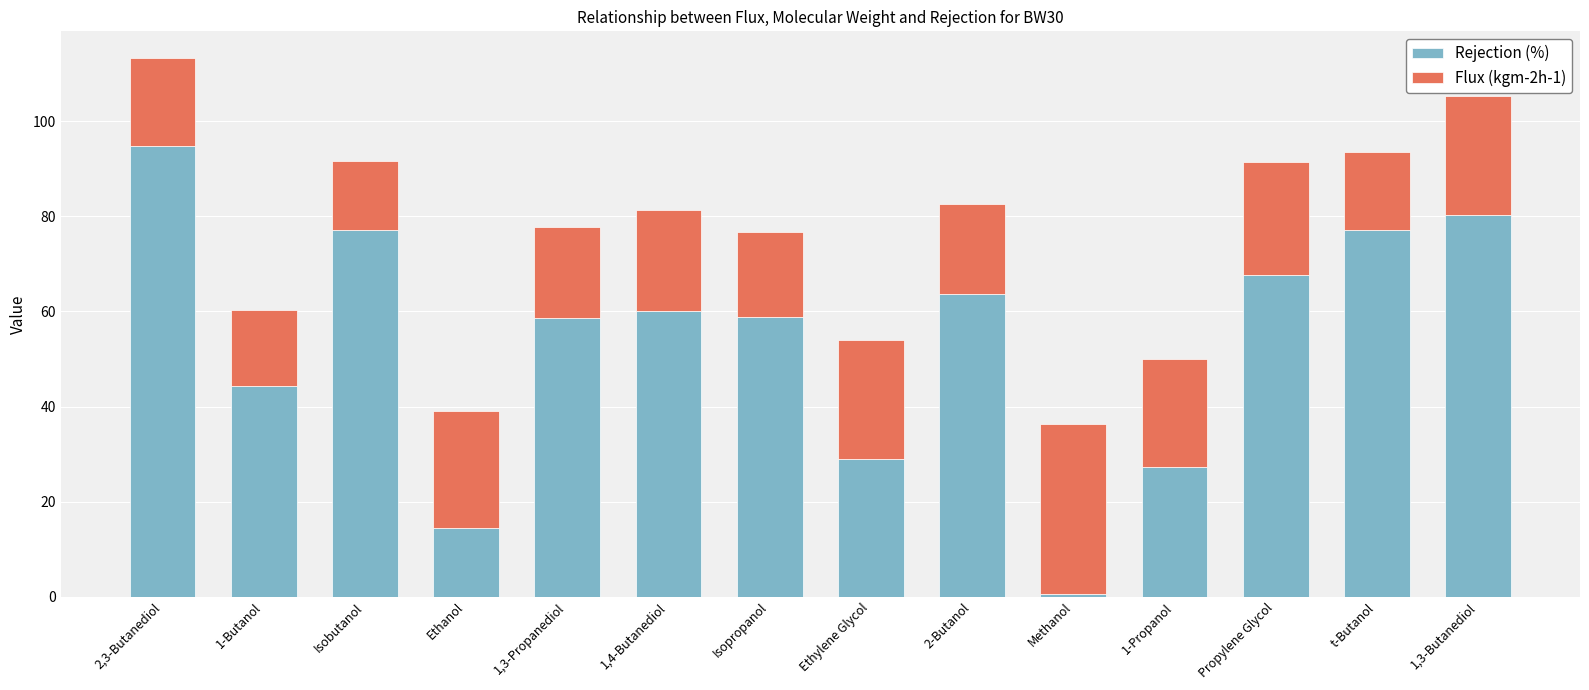

What is the sum of the Rejection (%) values at Isobutanol and t-Butanol?

154.3